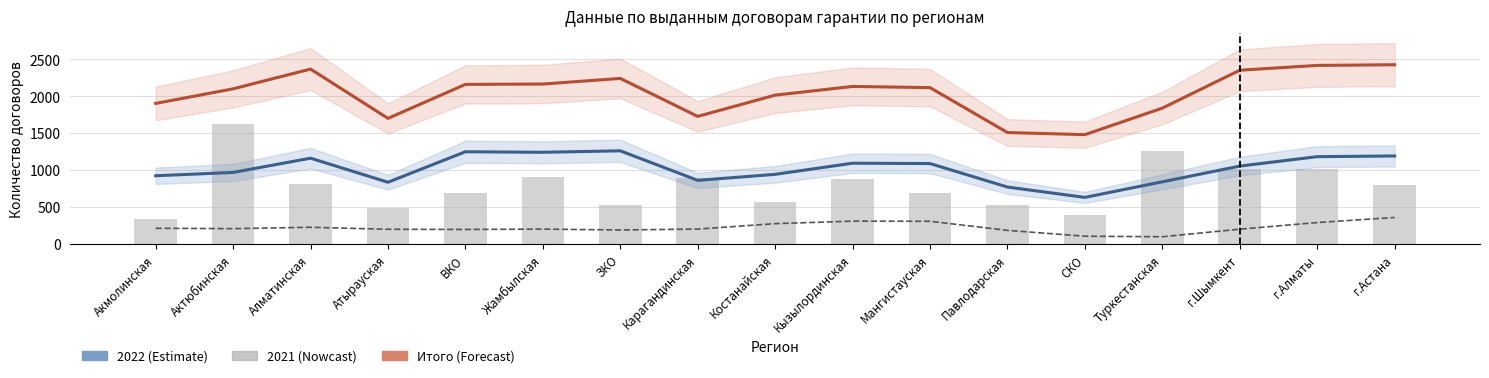

Where does the 2021 (кол-во) series first go above 802?

Актюбинская